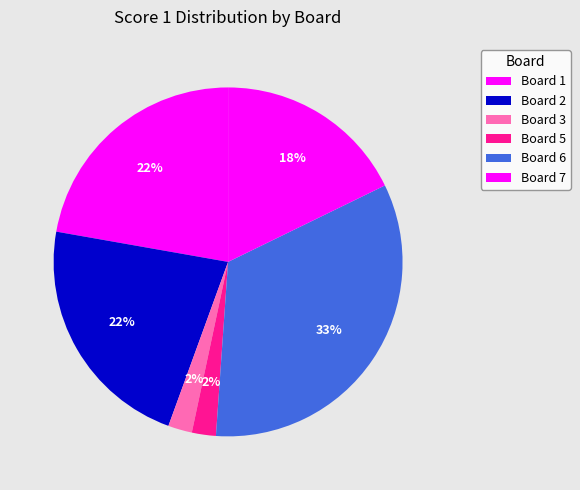

Does any single category account for the majority?

No